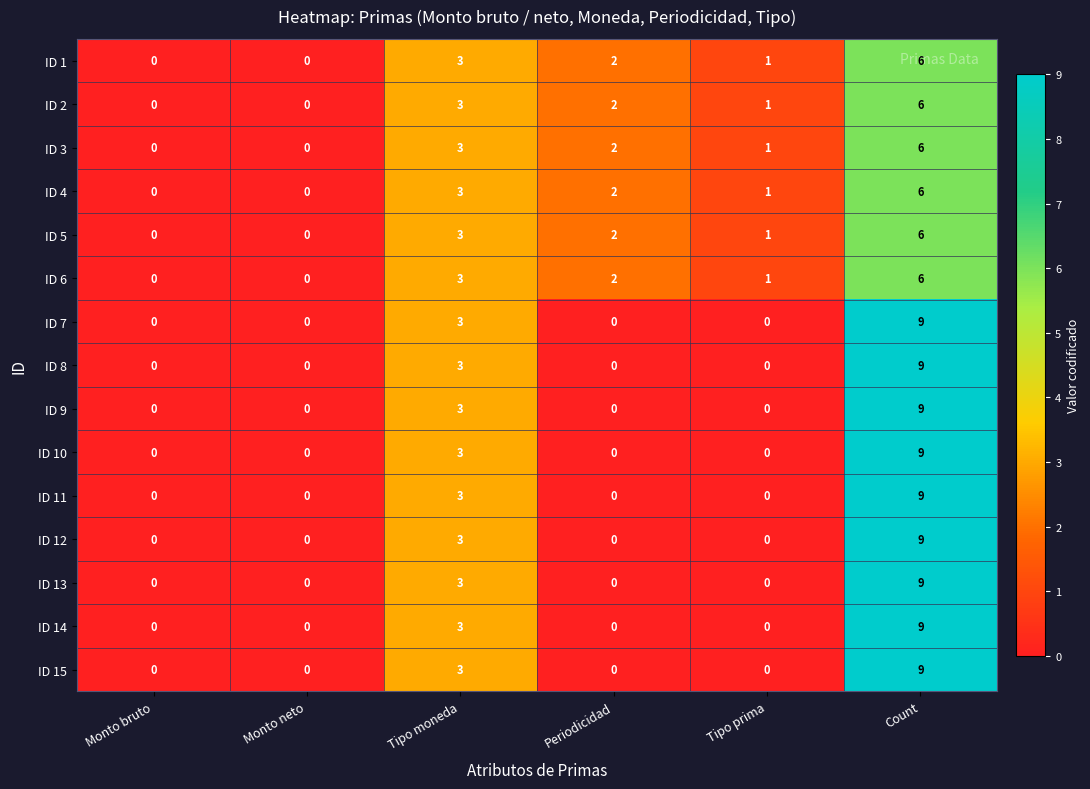

True or false: ID 6 has a value of -3 at Monto bruto.

False